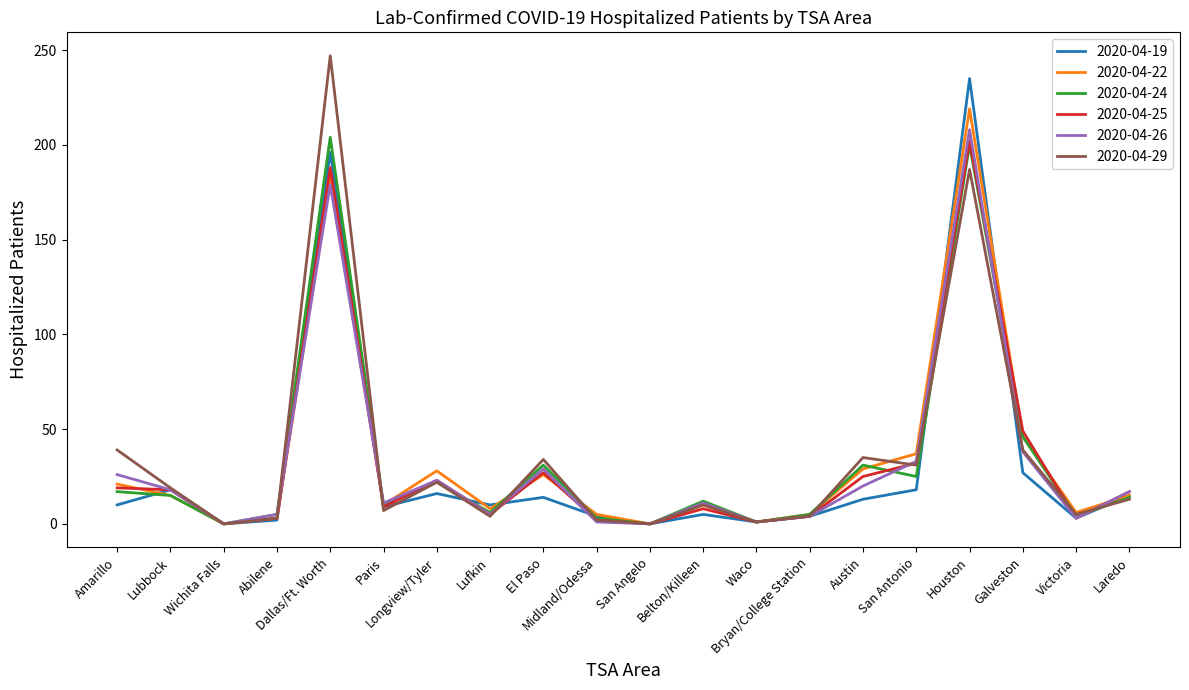

Which series has the widest spread of values?

2020-04-29